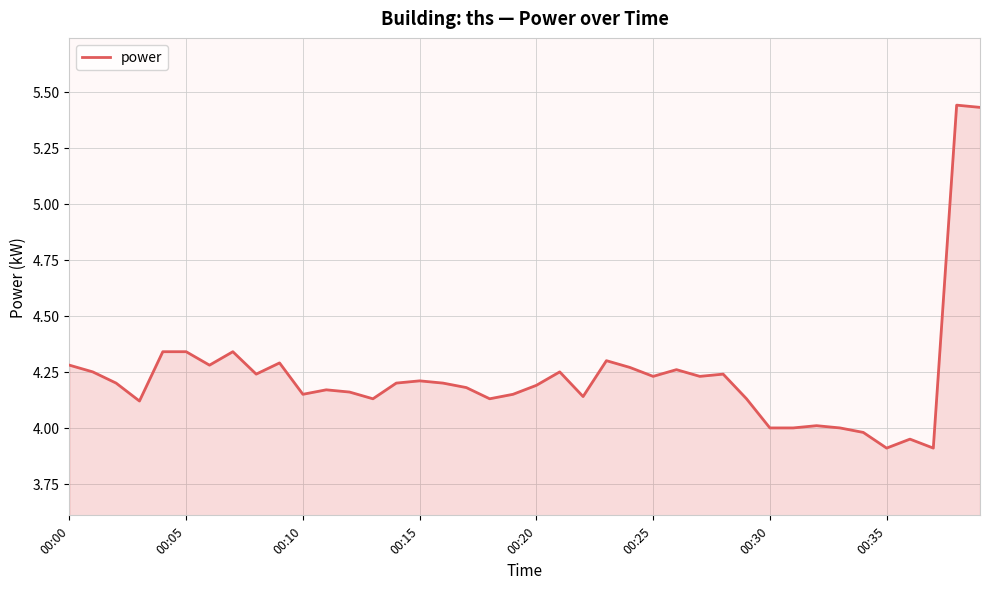

True or false: there are more than 0 points higher than both neighbors.

True